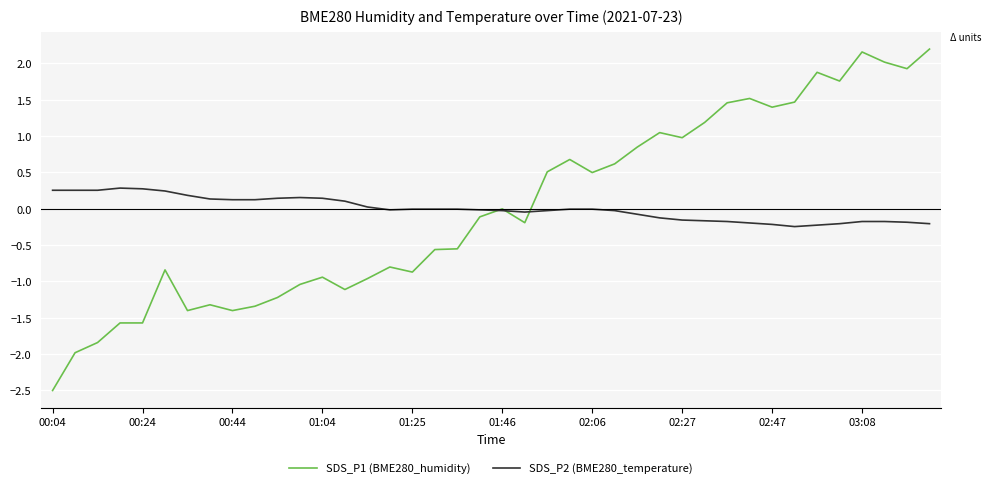

Which series has the widest spread of values?

SDS_P1 (BME280_humidity)